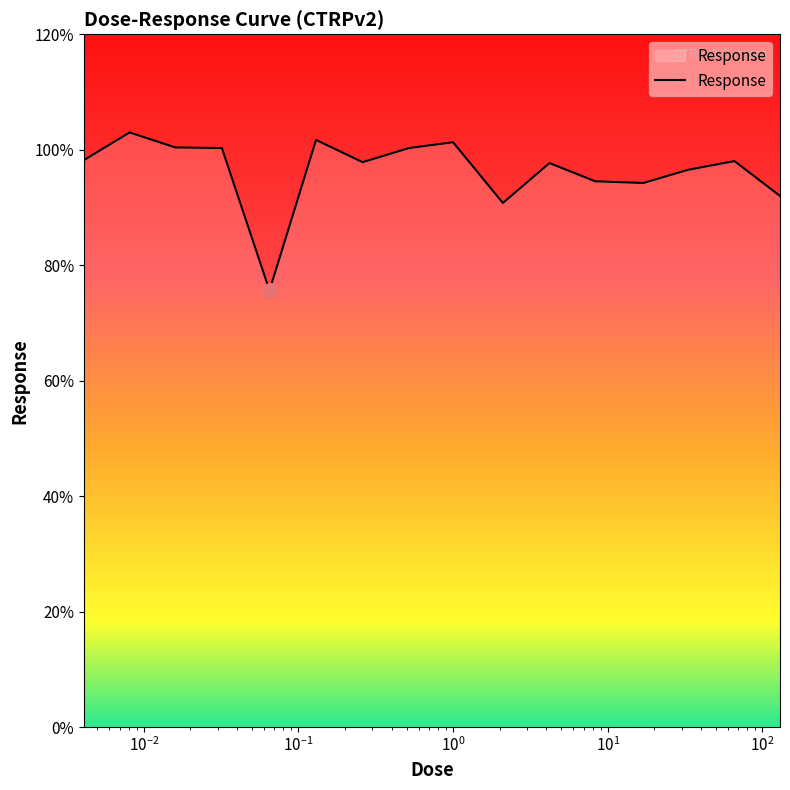

What is the greatest value displayed?

103.0